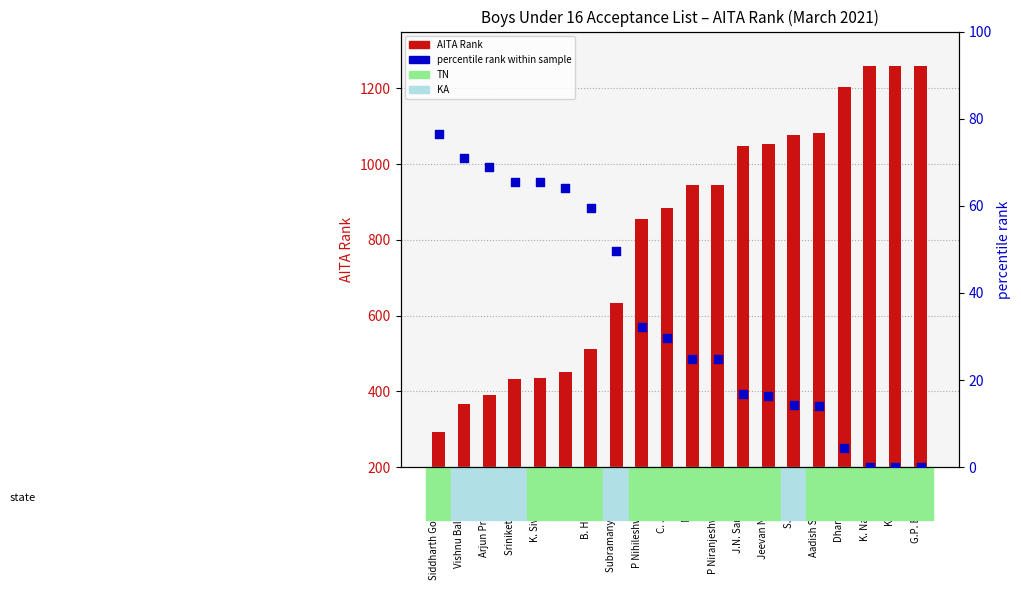

What are all the series names shown in the legend?

AITA Rank, percentile rank within sample